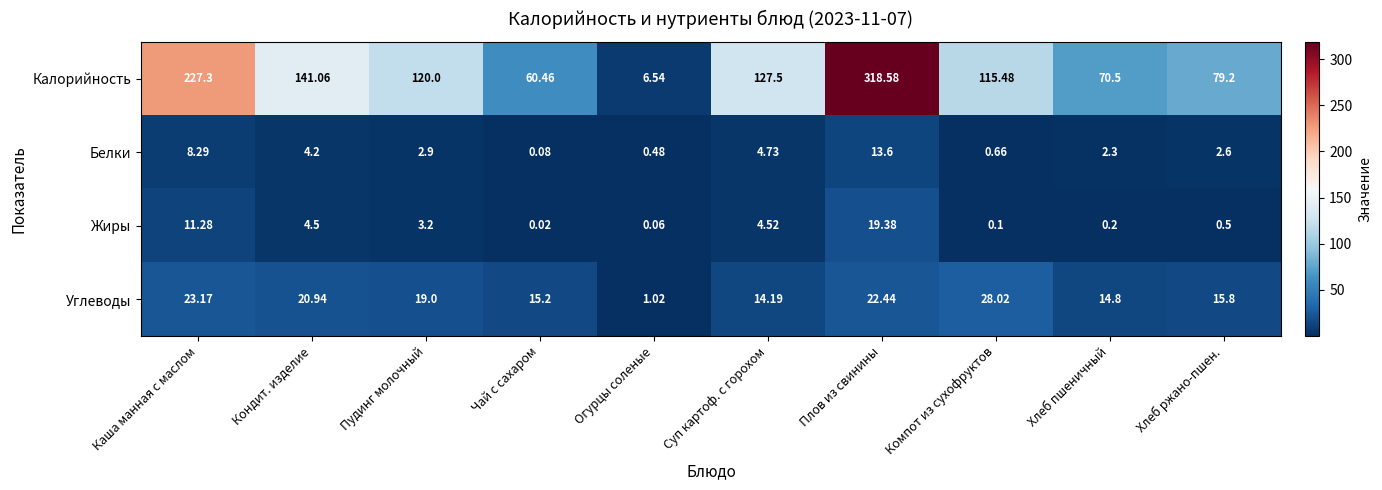

At how many categories does at least one series exceed 64?

8